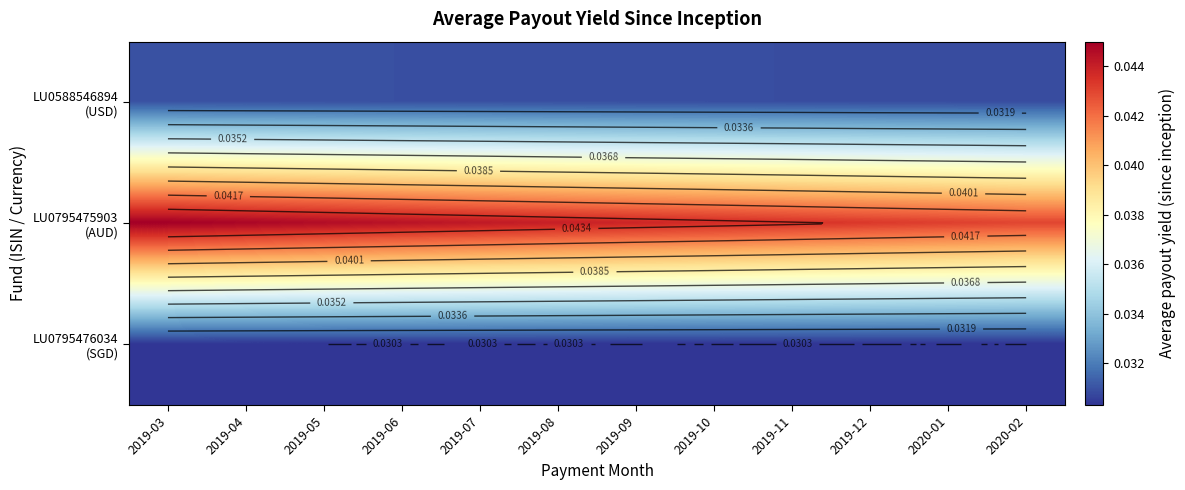

Is it true that LU0795475903 (AUD) equals 0.0 at 2019-11?

False